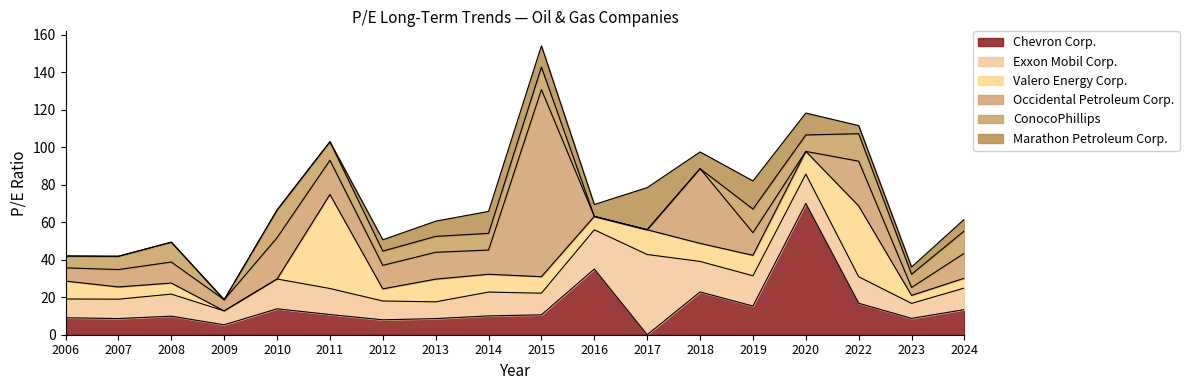

What is the approximate value of Chevron Corp. at 2024?

13.4